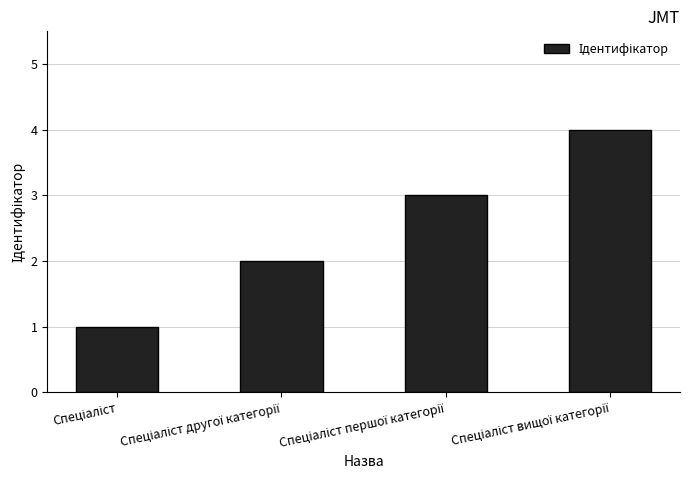

Reading left to right, what are all the values shown in this chart?

1	2	3	4